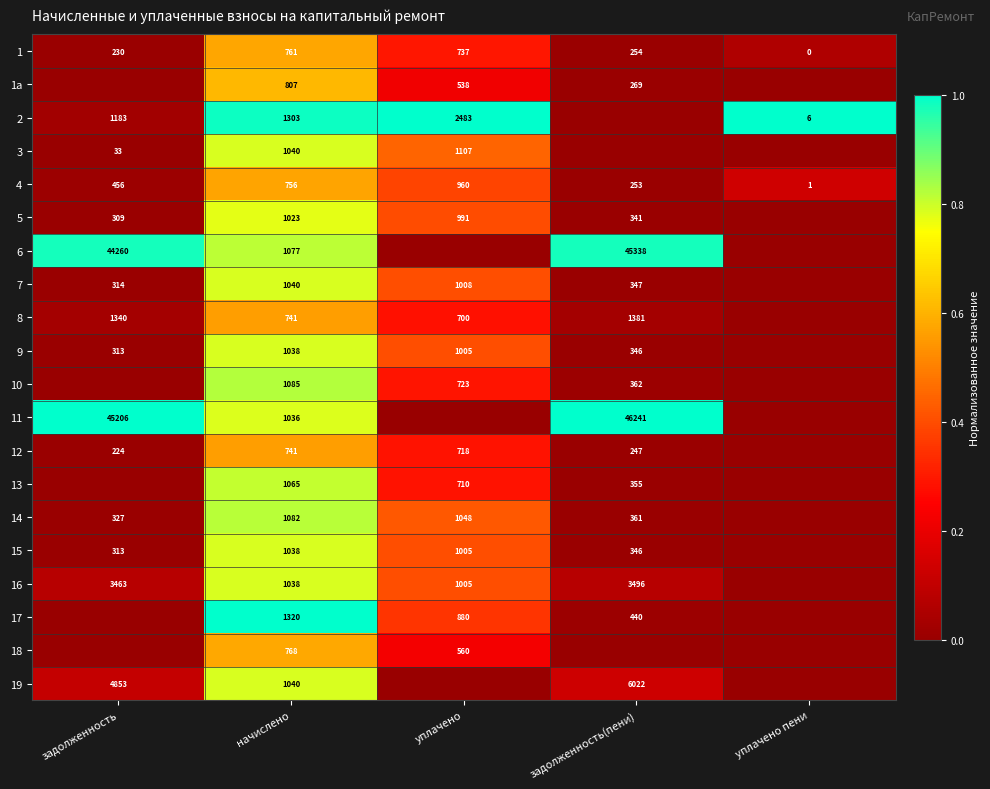

Is it true that 6 equals 45338 at задолженность(пени)?

True